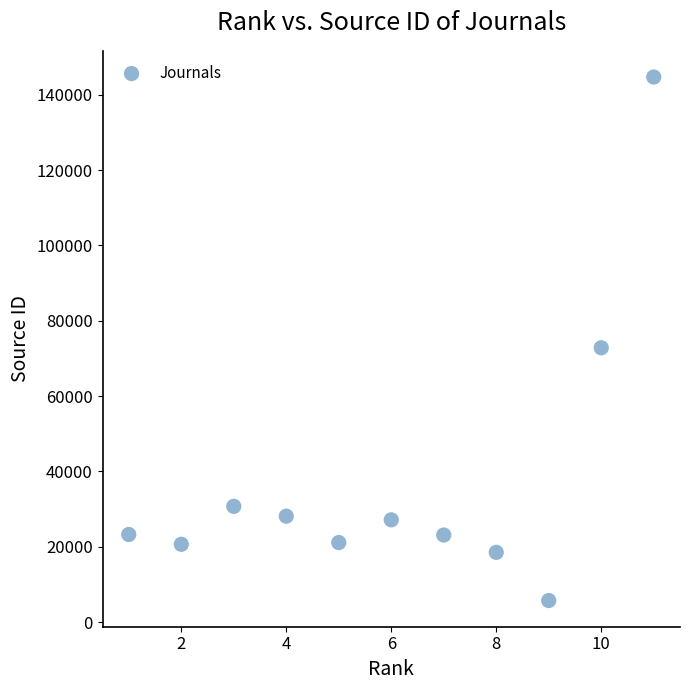

What Y value in the scatter plot is closest to 75215?

72827